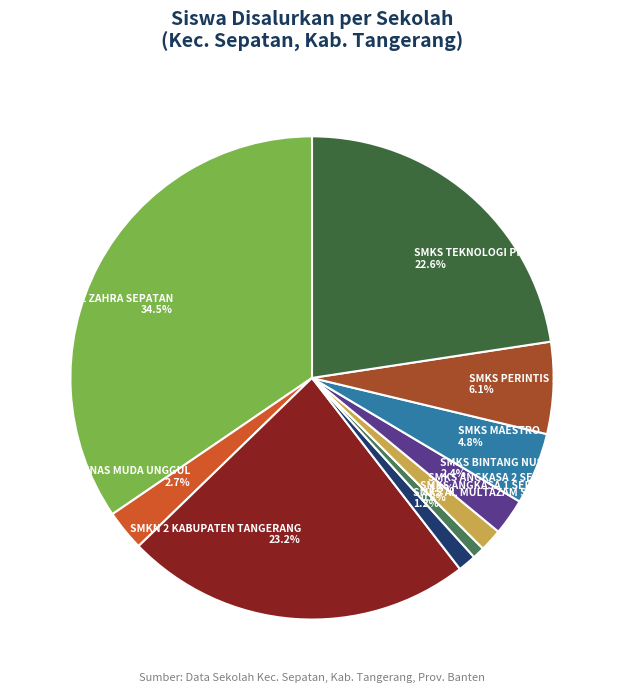

What is the total percentage of SMKS ANGKASA 2 SEPATAN 1.5% and SMKS TEKNOLOGI PILAR BANGSA 22.6%?

24.1%